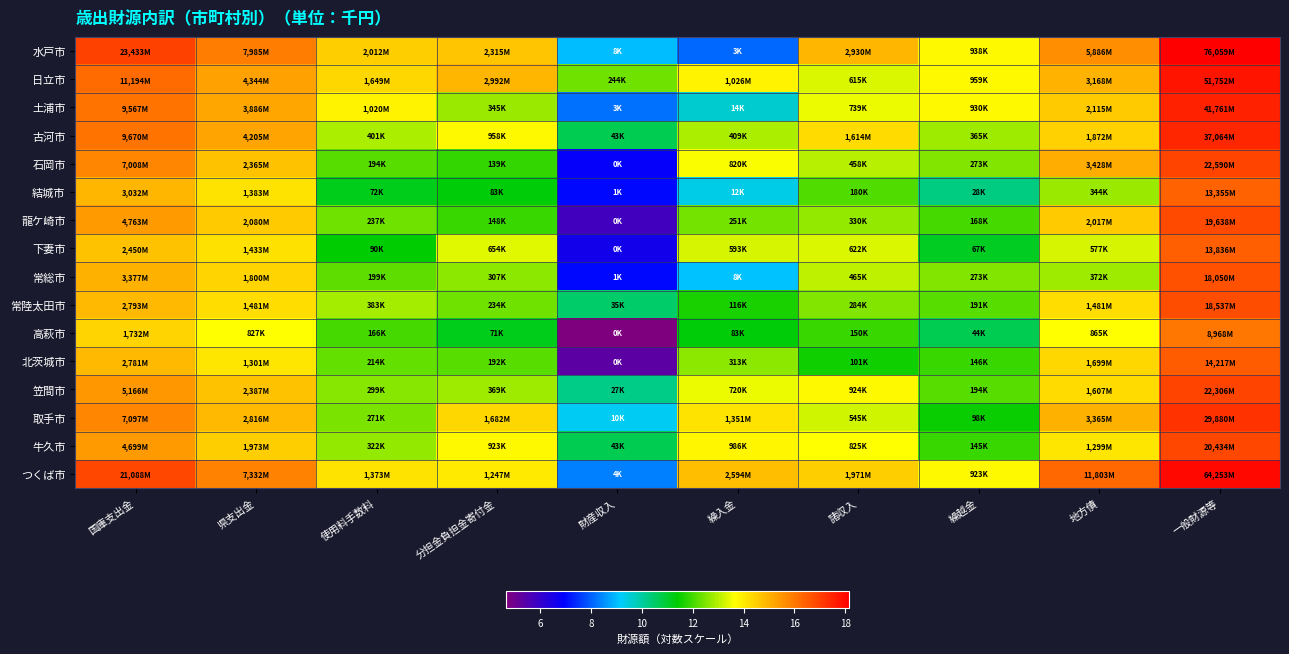

At 一般財源等, list the series in order from smallest to largest.

高萩市, 結城市, 下妻市, 北茨城市, 常総市, 常陸太田市, 龍ケ崎市, 牛久市, 笠間市, 石岡市, 取手市, 古河市, 土浦市, 日立市, つくば市, 水戸市